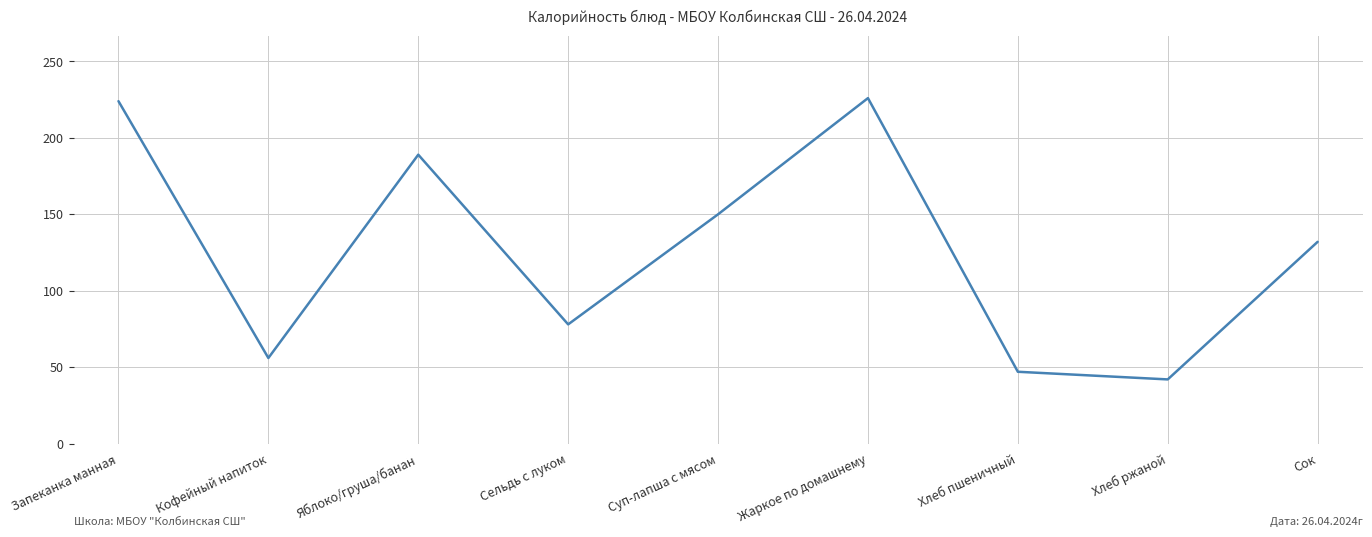

What is the greatest value displayed?

226